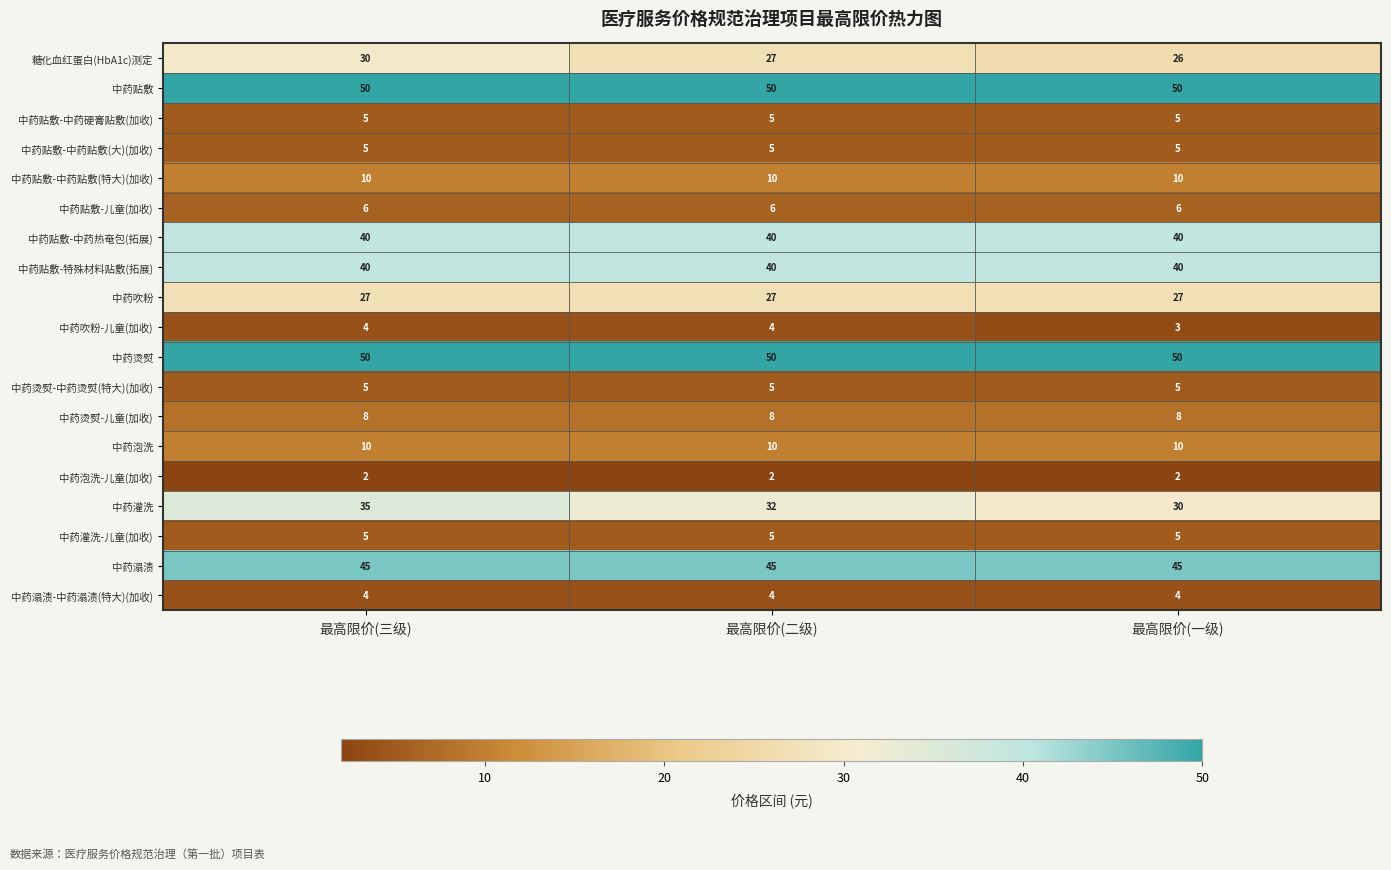

What value does the 中药贴敷-中药贴敷(特大)(加收) series have at 最高限价(一级)?

10